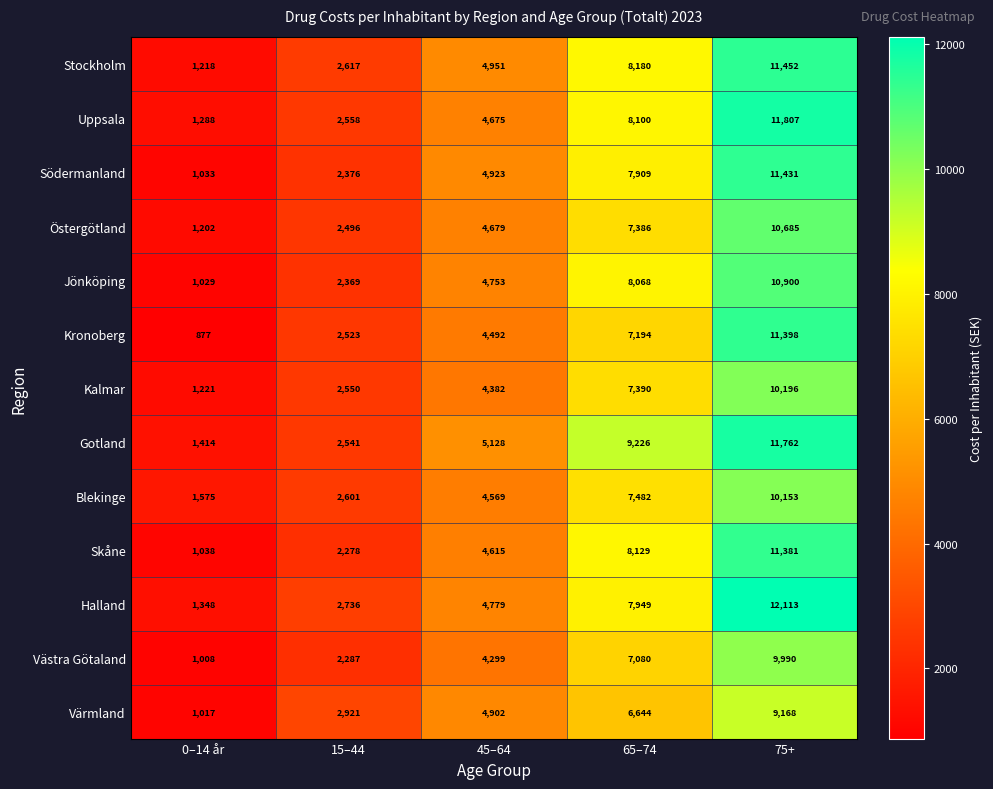

Rank the series by their maximum value, from highest to lowest.

Halland, Uppsala, Gotland, Stockholm, Södermanland, Kronoberg, Skåne, Jönköping, Östergötland, Kalmar, Blekinge, Västra Götaland, Värmland